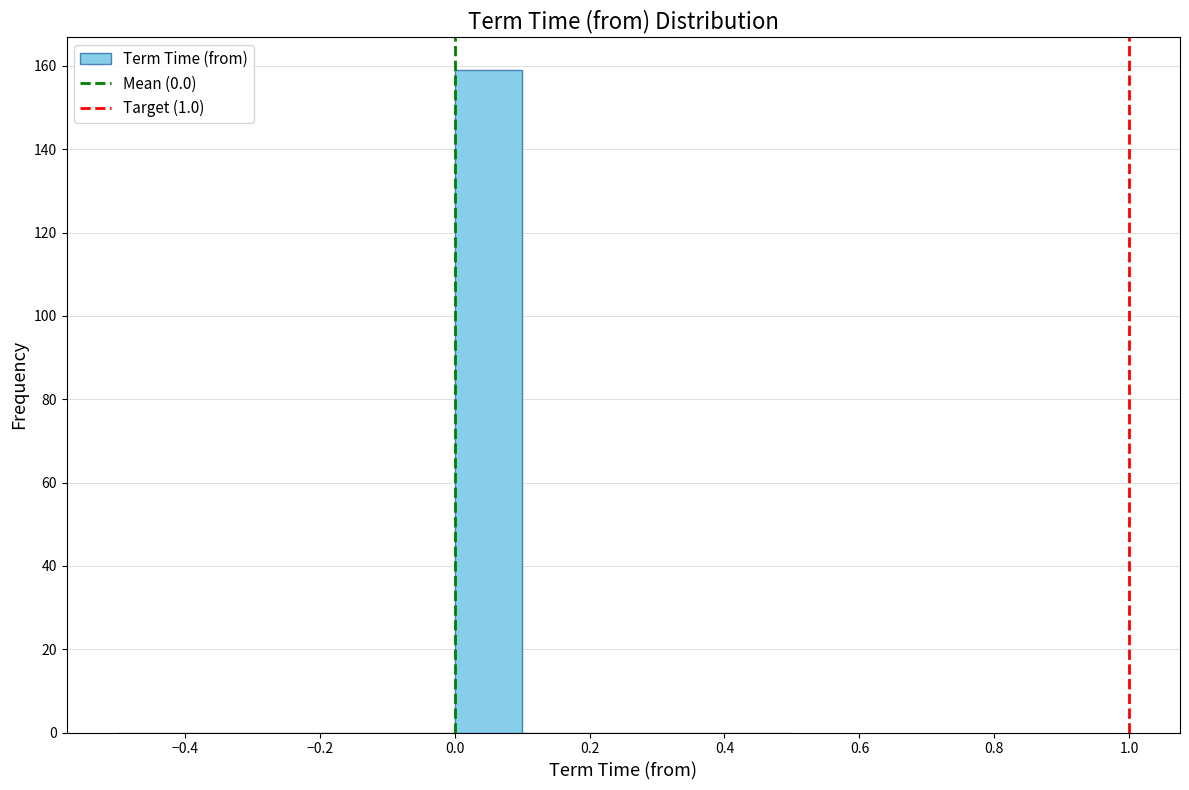

Reading left to right, transcribe this chart: for each bar, give the range it covers on the x-axis and its height. The values are not printed on the chart, so give them approximately, as read against the axis.

-0.5 to -0.4: 0
-0.4 to -0.3: 0
-0.3 to -0.2: 0
-0.2 to -0.1: 0
-0.1 to 0.0: 0
0.0 to 0.1: 160
0.1 to 0.2: 0
0.2 to 0.3: 0
0.3 to 0.4: 0
0.4 to 0.5: 0